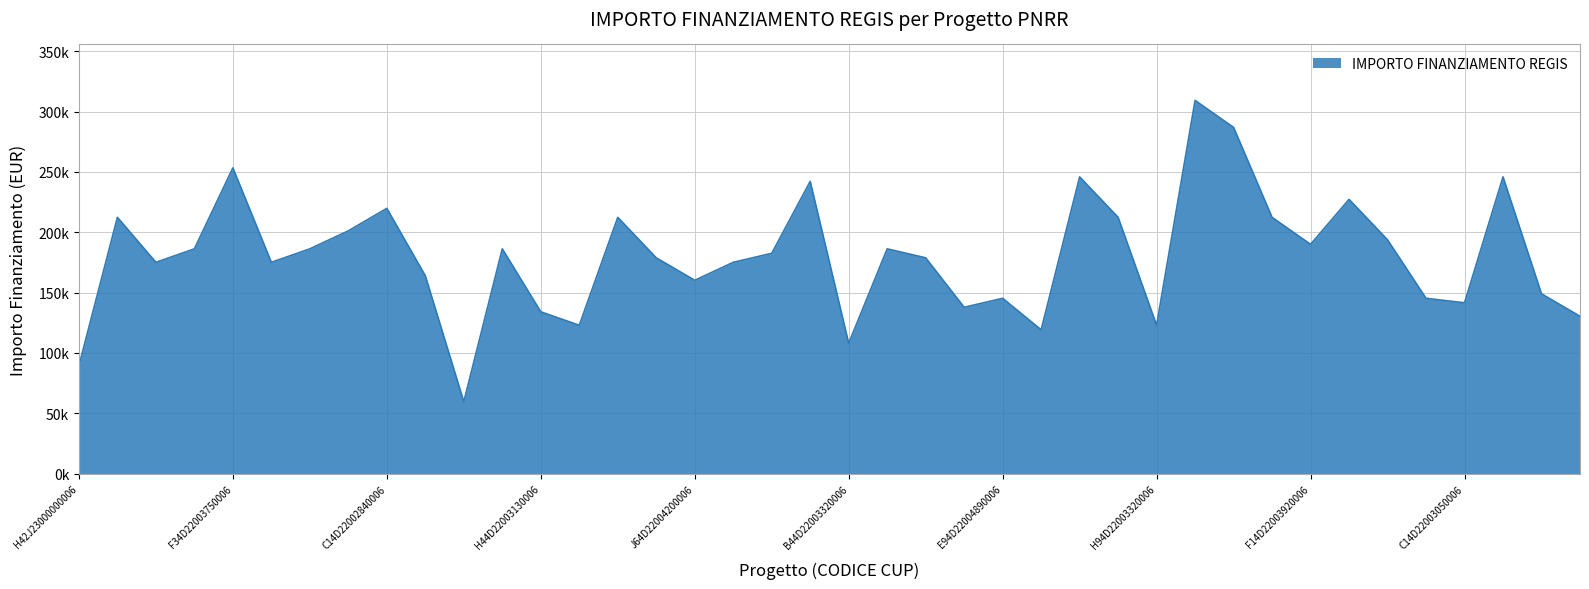

What is the difference between the maximum and minimum values?

249629.6